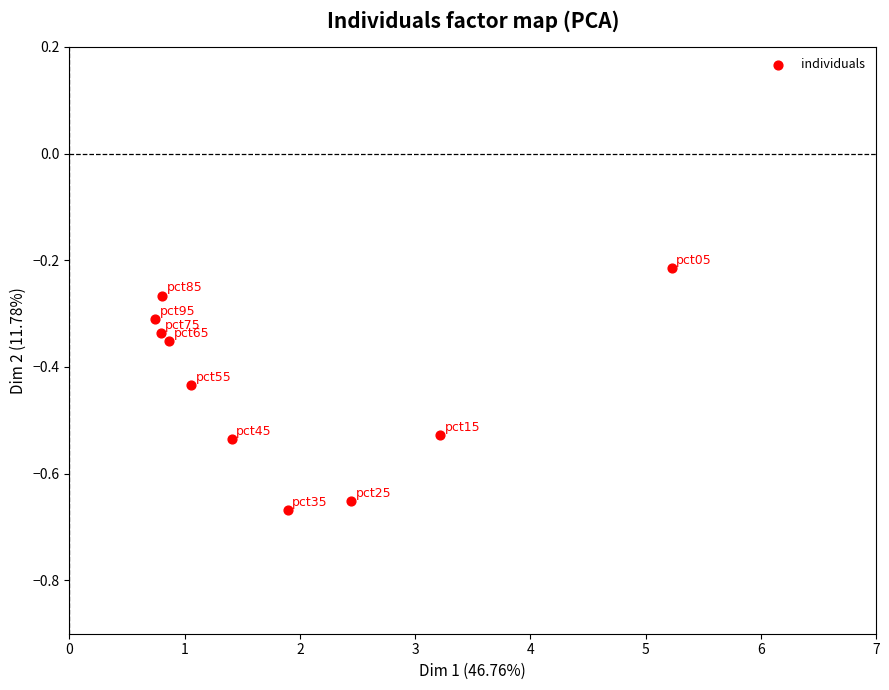

What is the range of Y values (max minus min)?

0.5